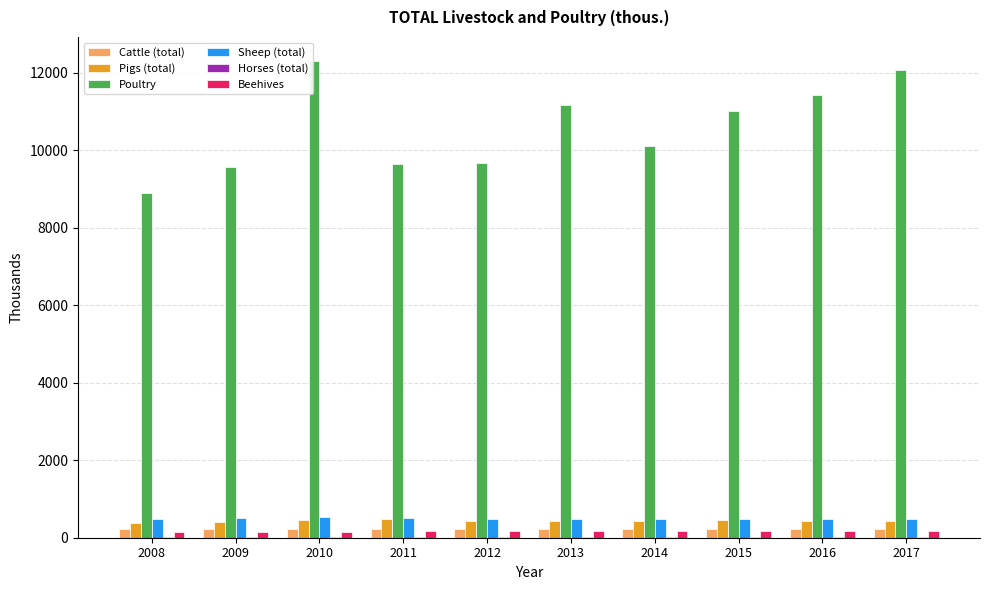

Which series changed the most between 2008 and 2014?

Poultry